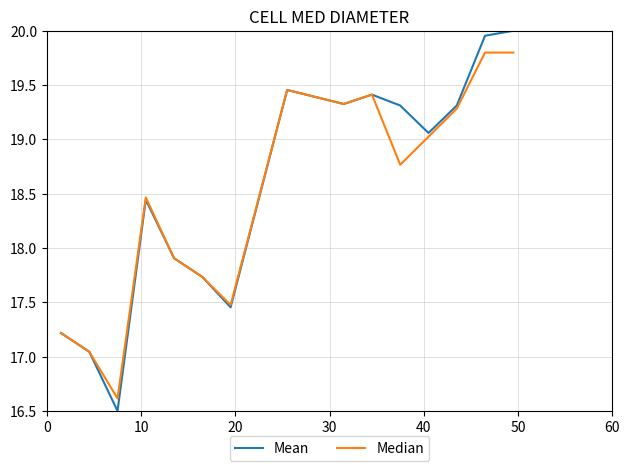

What is the minimum value shown in the chart?

16.5